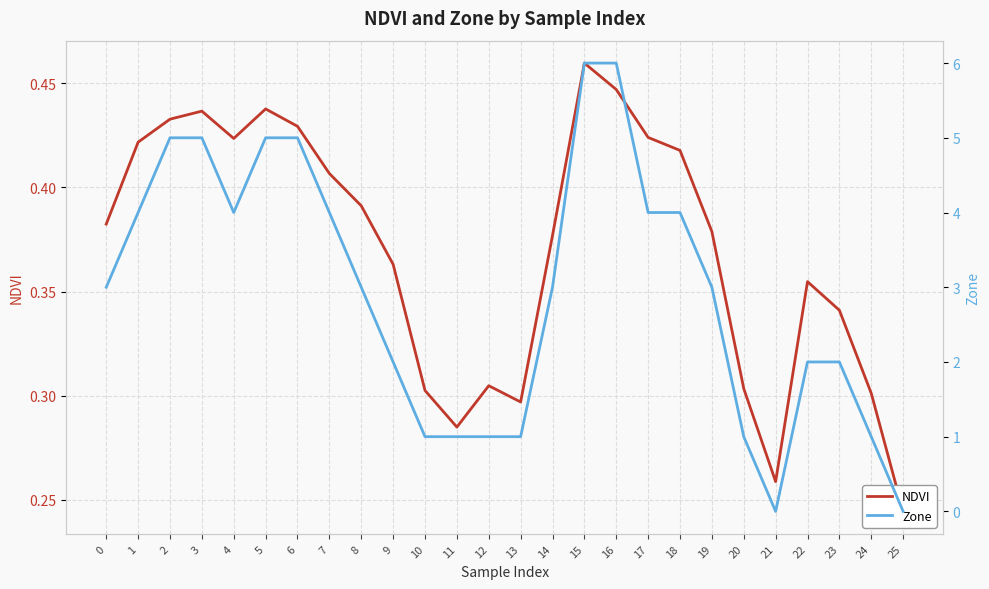

How many lines are shown in the chart?

2